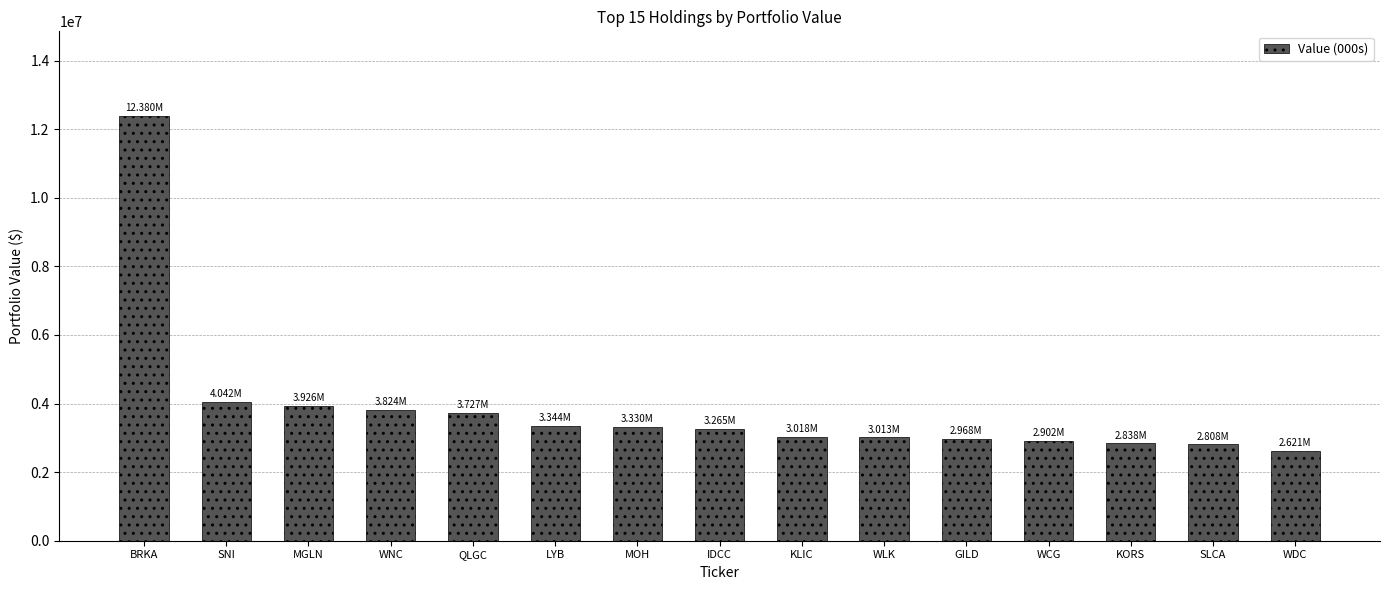

What is the change in value from BRKA to KLIC?

-9362000